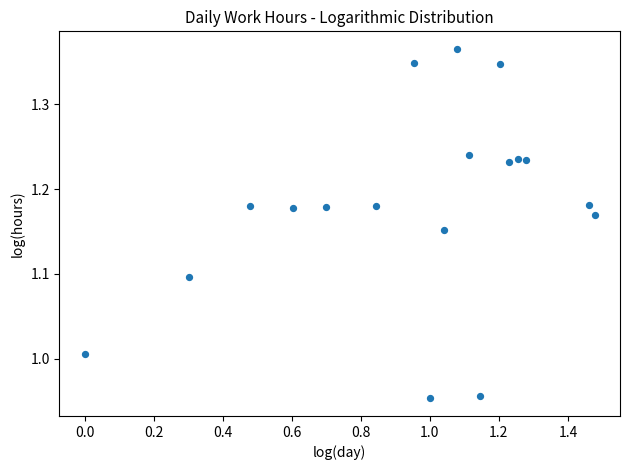

What is the range of Y values (max minus min)?

0.4